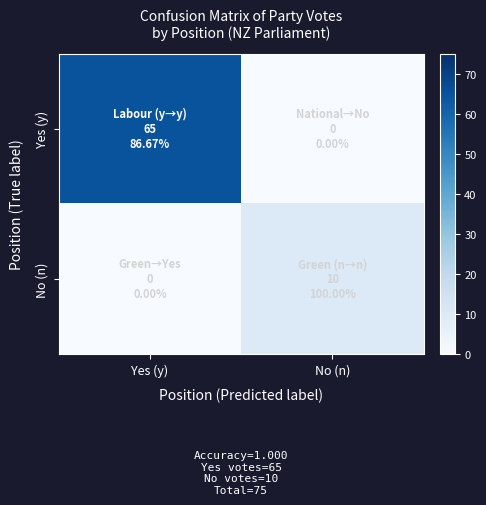

At which category is the sum across all series the highest?

Yes (y)